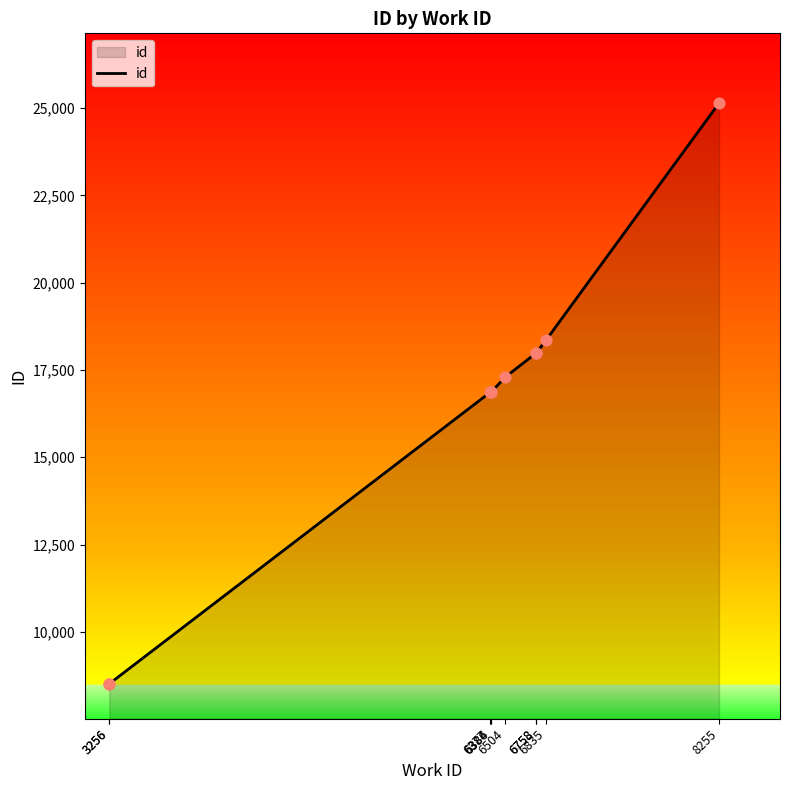

What is the change in value from 3256 to 6386?

+8354